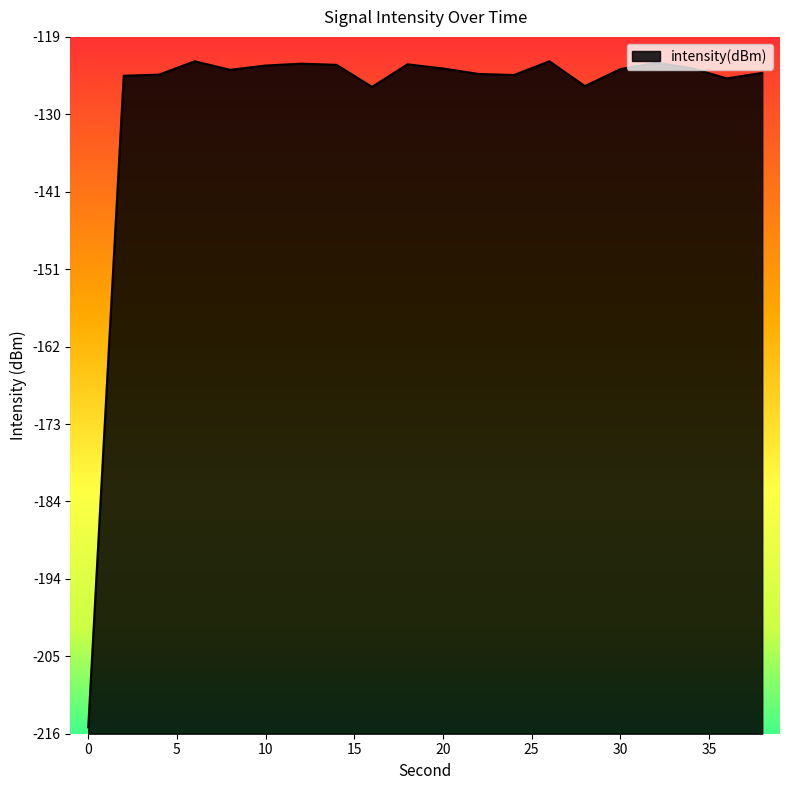

Count the number of data series in this chart.

1